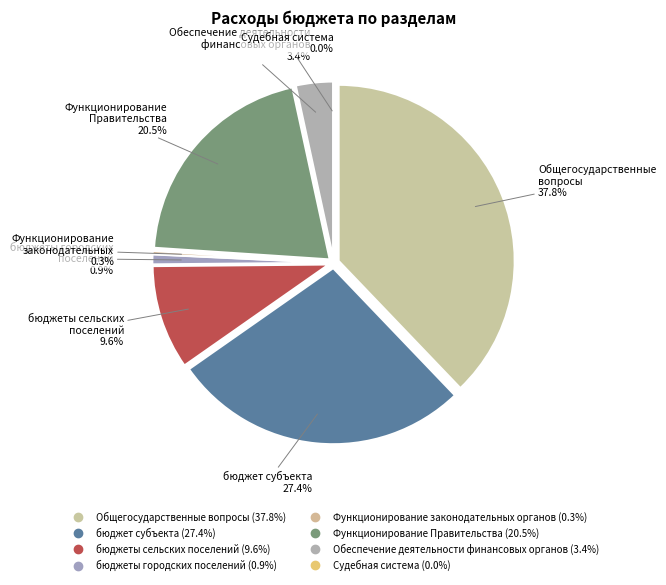

Is бюджет субъекта the majority of the pie?

No